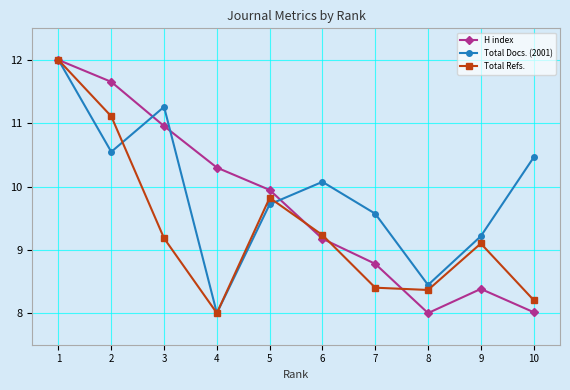

At which label does H index first exceed 9?

1